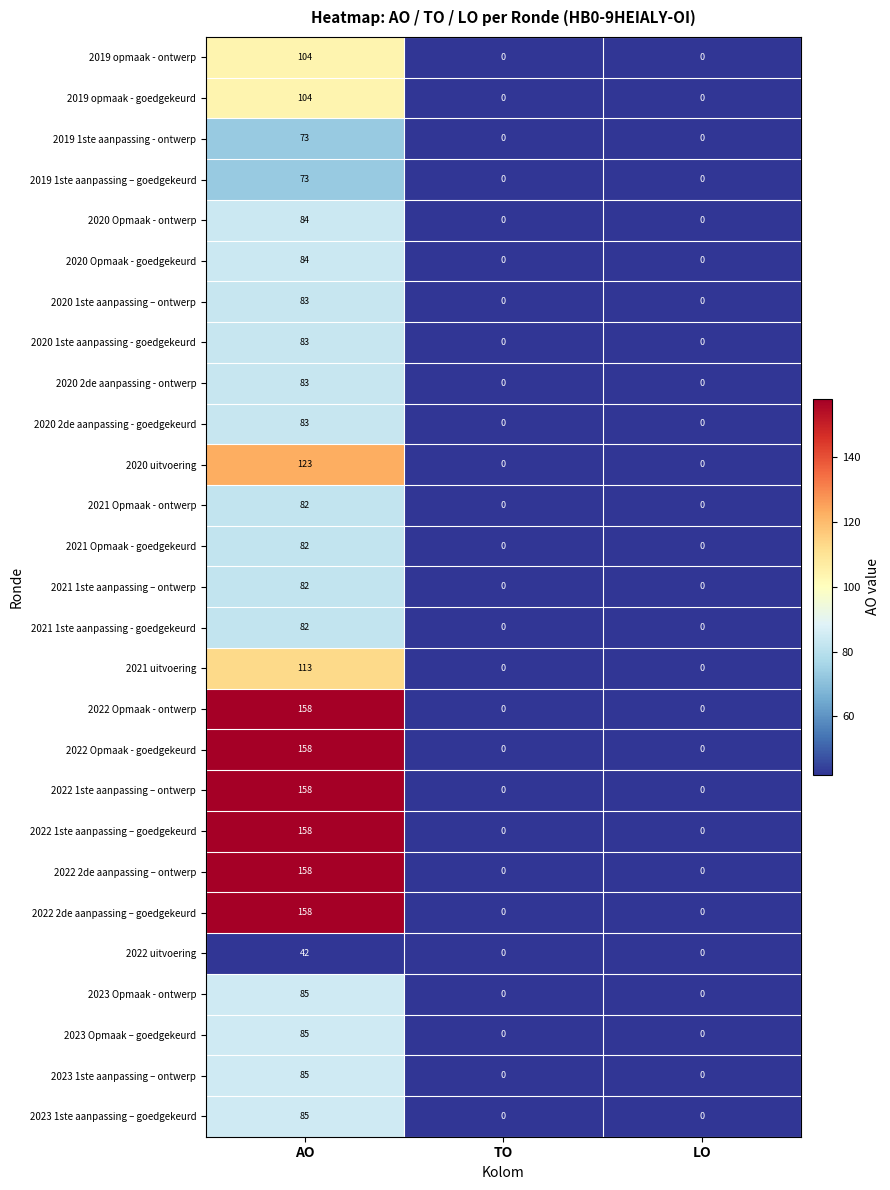

What is the difference between the highest and lowest values at AO?

116